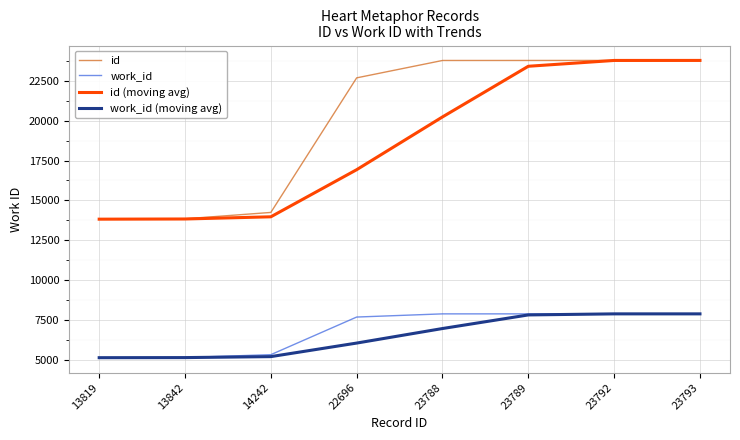

The id series shows 23789.0 at 23789. True or false?

True